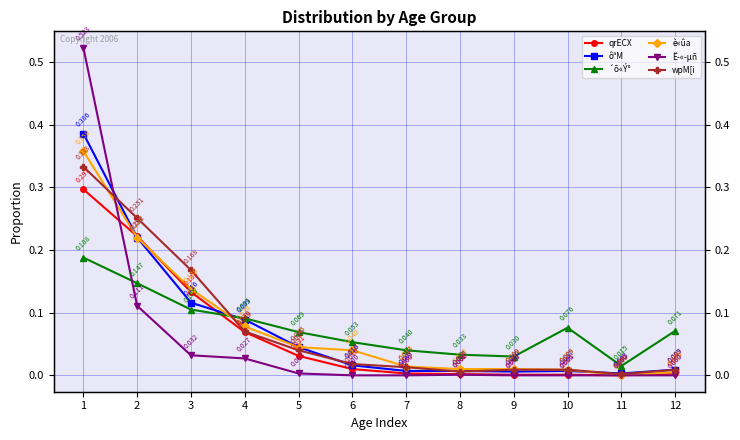

How many lines are shown in the chart?

6